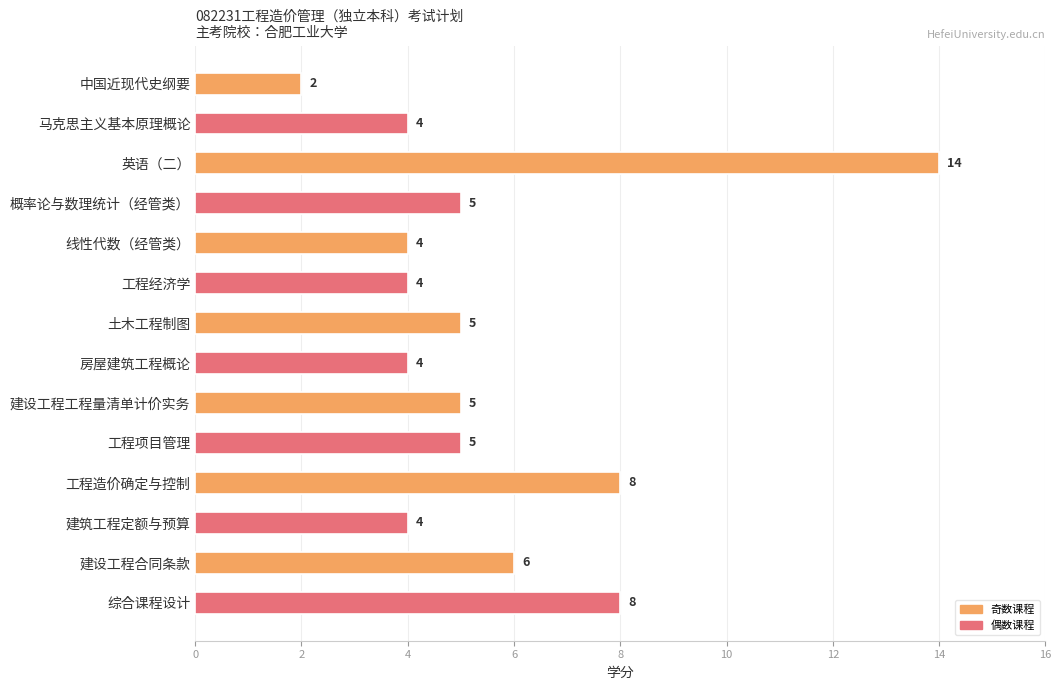

What is the label of the 5th bar from the top?

线性代数（经管类）